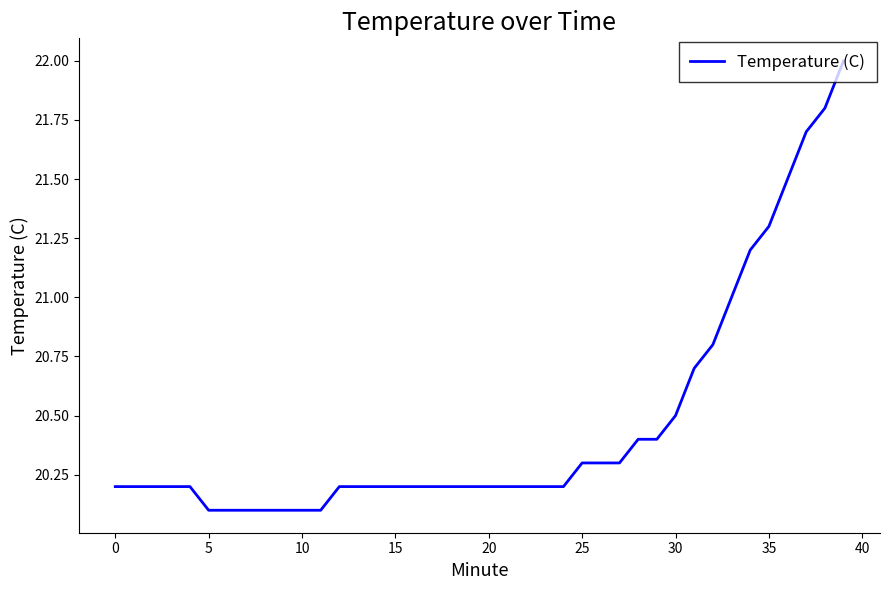

Reading left to right, what are all the values shown in this chart?

20.2	20.2	20.2	20.2	20.2	20.1	20.1	20.1	20.1	20.1	20.1	20.1	20.2	20.2	20.2	20.2	20.2	20.2	20.2	20.2	20.2	20.2	20.2	20.2	20.2	20.3	20.3	20.3	20.4	20.4	20.5	20.7	20.8	21.0	21.2	21.3	21.5	21.7	21.8	22.0